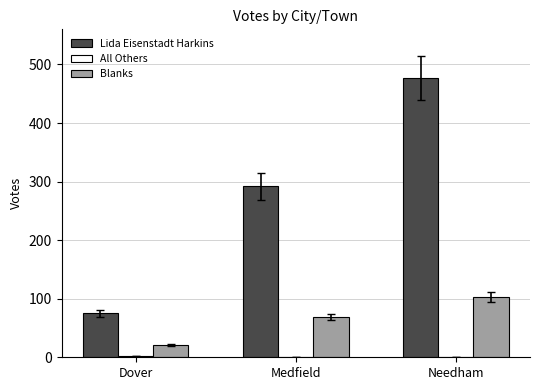

What is the sum of all Lida Eisenstadt Harkins values?

844